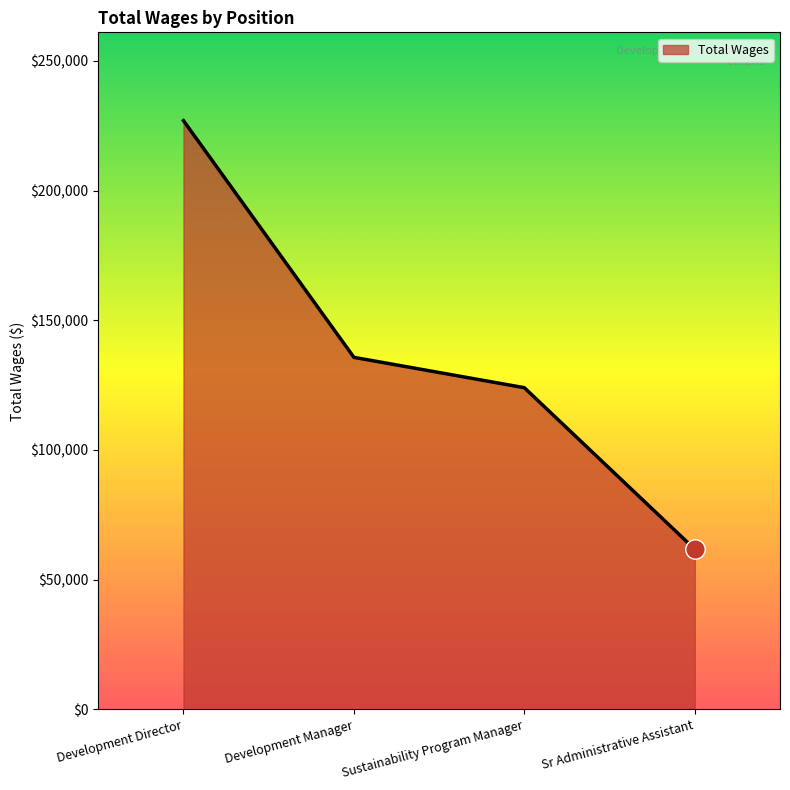

What is the difference between the values at Sr Administrative Assistant and Sustainability Program Manager?

62273